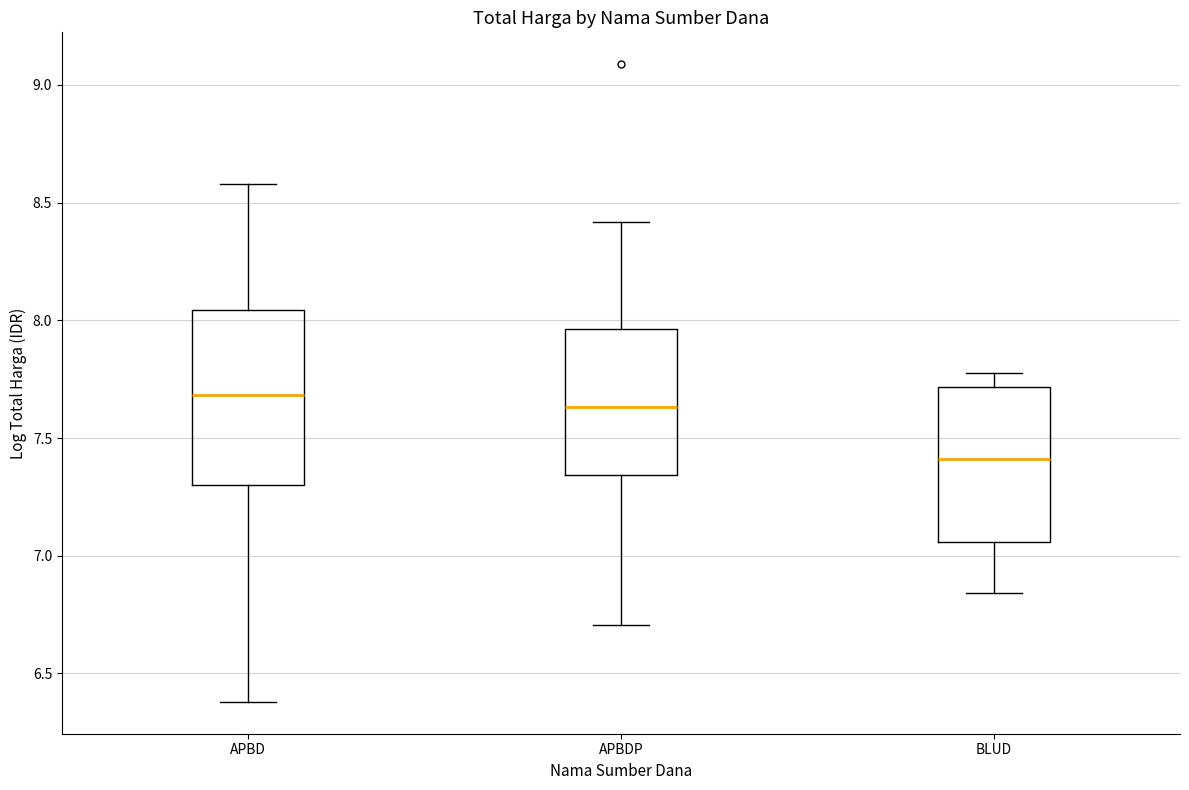

Reading left to right, transcribe this box plot: for each box, give where its median line is, the range the box spans, and where its two whiskers end, as read against the y-axis. The values are not printed on the chart, so give them approximately, as read against the axis.

APBD: median 7.70, box 7.30 to 8.05, whiskers 6.40 to 8.60
APBDP: median 7.65, box 7.35 to 7.95, whiskers 6.70 to 8.40
BLUD: median 7.40, box 7.05 to 7.70, whiskers 6.85 to 7.80